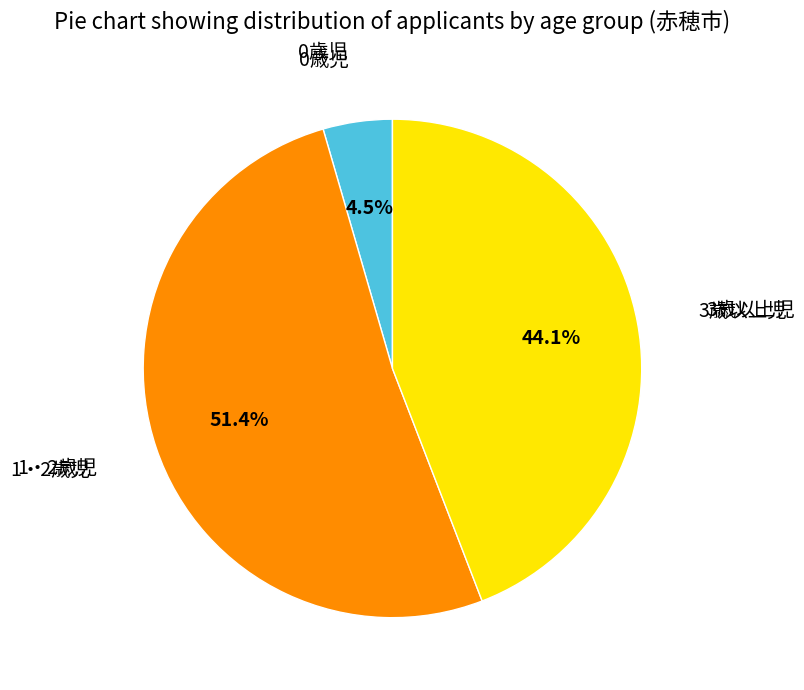

Is there any slice that represents more than half of the pie?

Yes